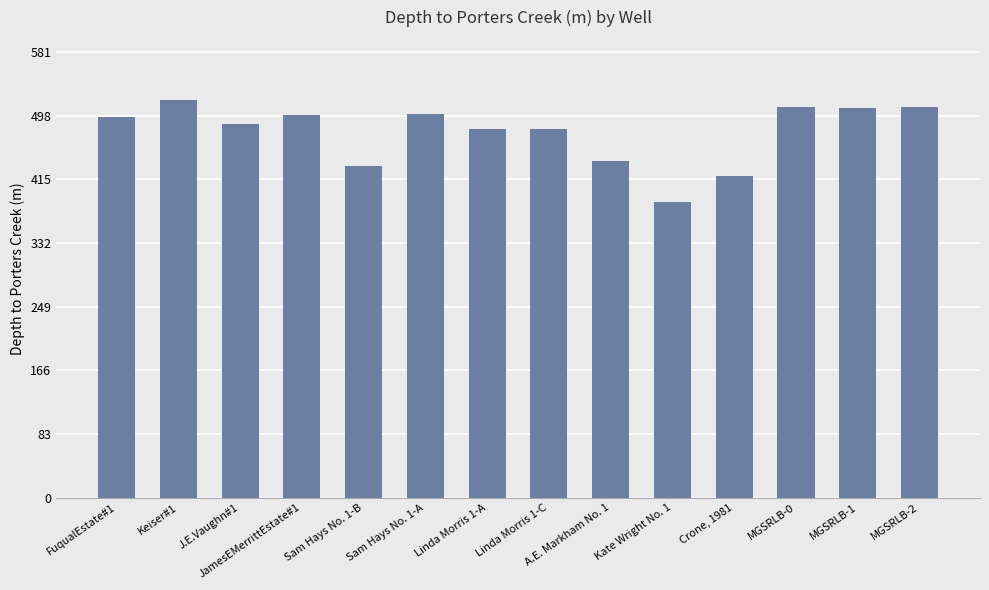

Which has a higher value, J.E.Vaughn#1 or MGSRLB-0?

MGSRLB-0